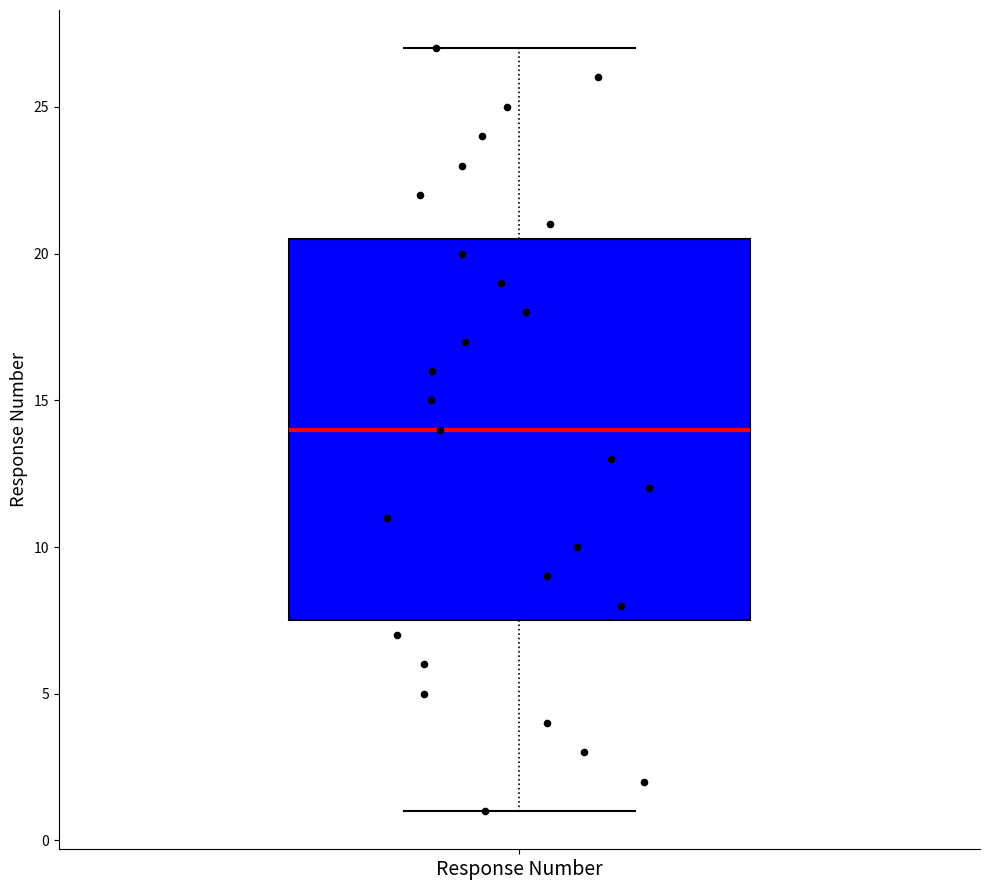

Read this box plot against the y-axis: the position of the median line, the range covered by the box, and the ends of both whiskers. The values are not printed on the chart, so give them approximately, as read against the axis.

median 14.0, box 7.5 to 20.5, whiskers 1.0 to 27.0